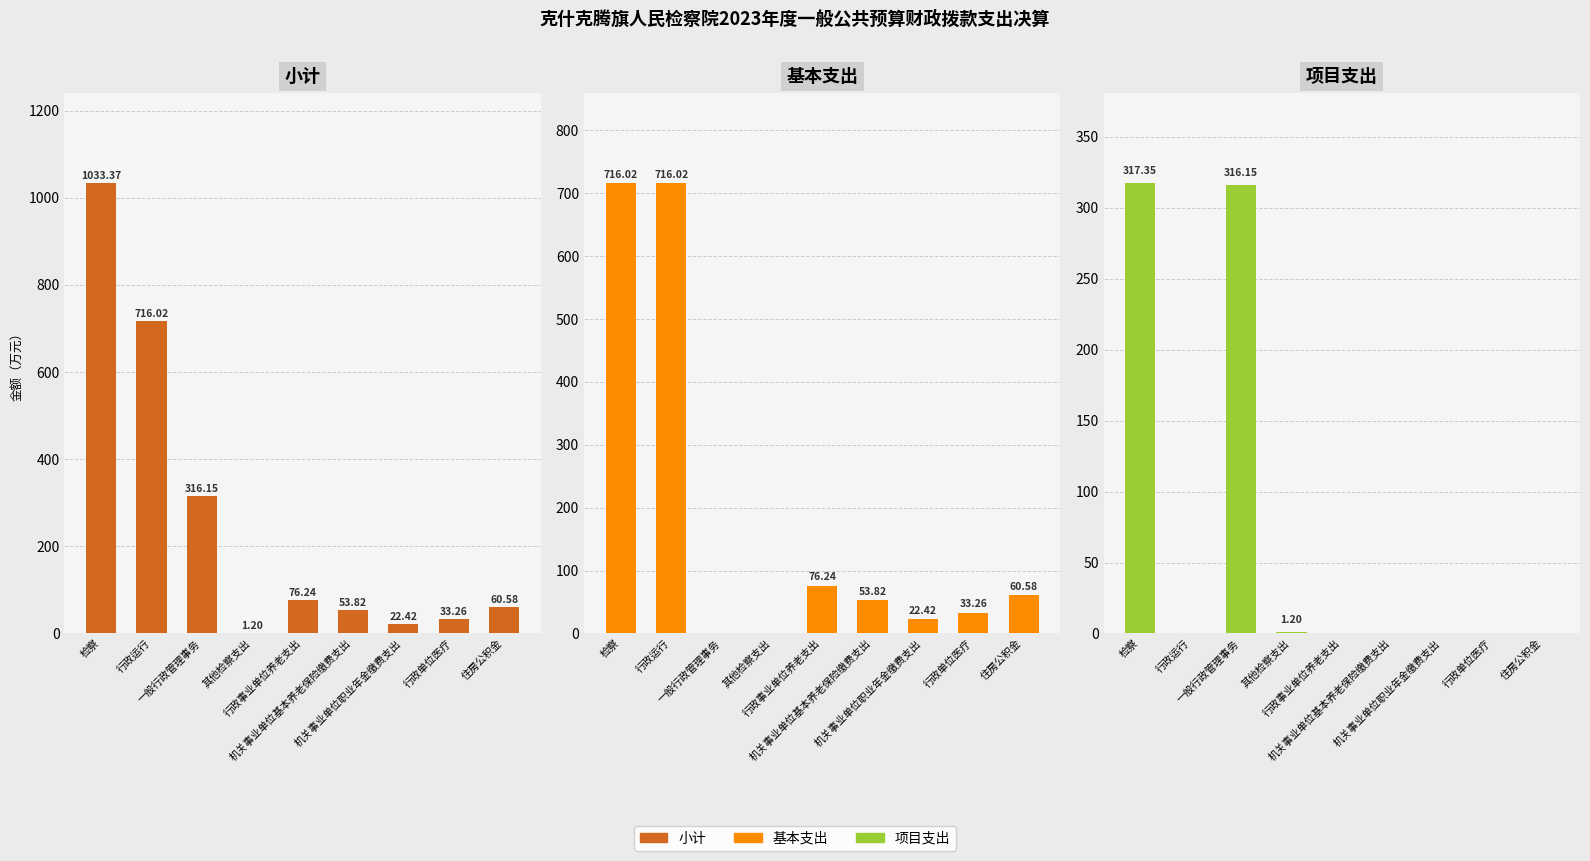

How many categories are shown in the chart?

9